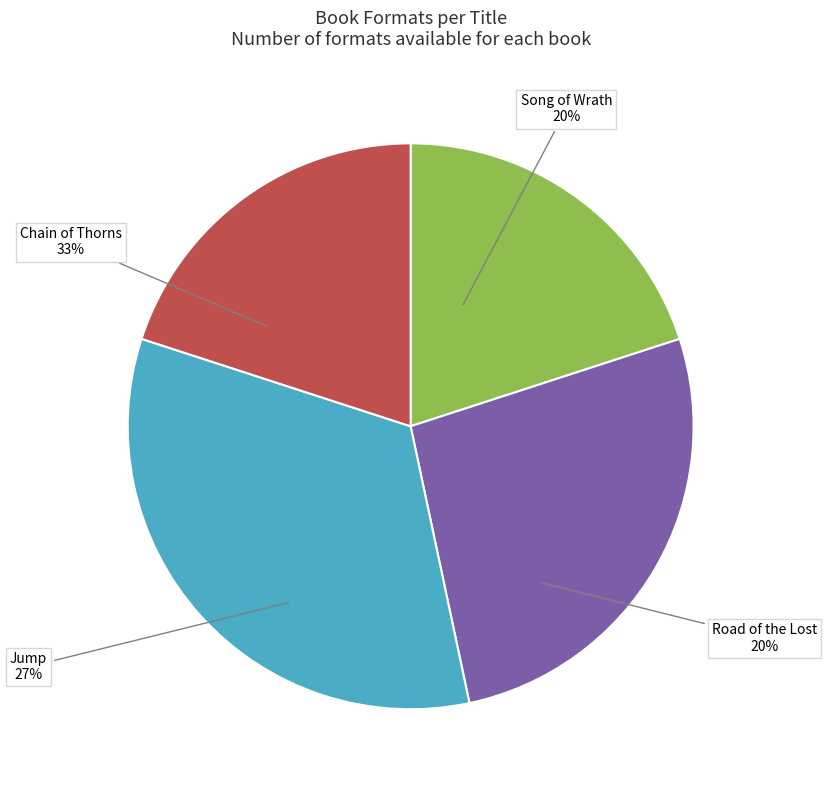

True or false: Road of the Lost accounts for 24% of the total.

True